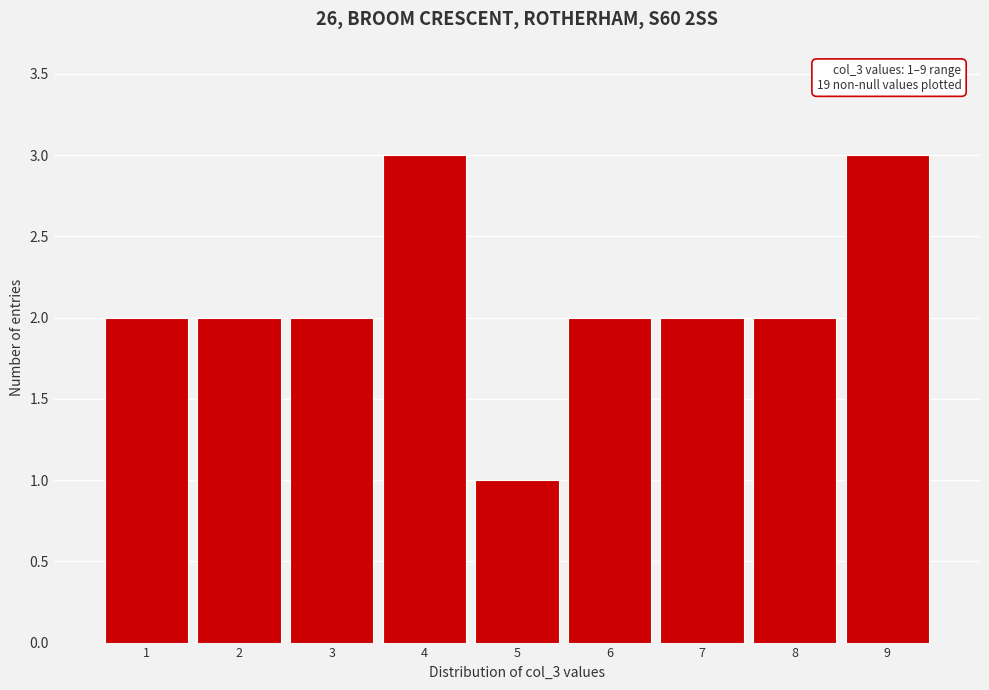

Reading left to right, what are all the values shown in this chart?

1=2	2=2	3=2	4=3	5=1	6=2	7=2	8=2	9=3